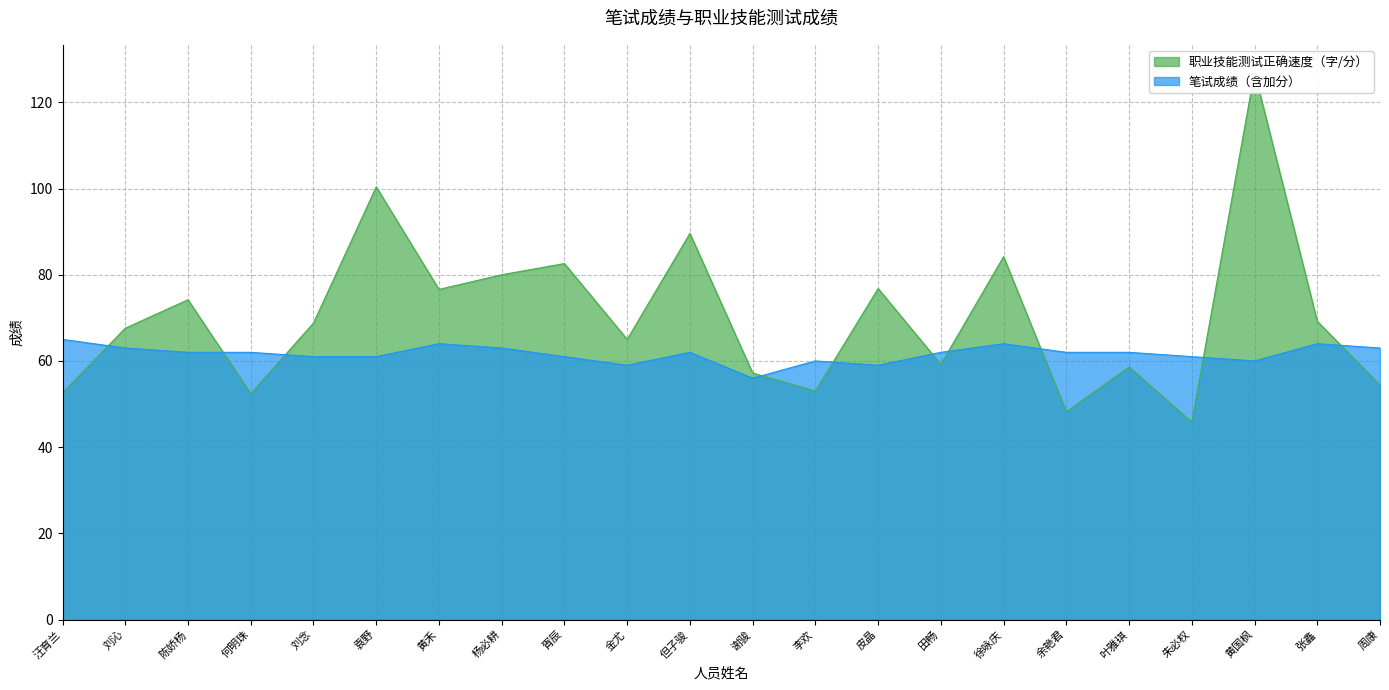

At how many categories does at least one series exceed 123?

1